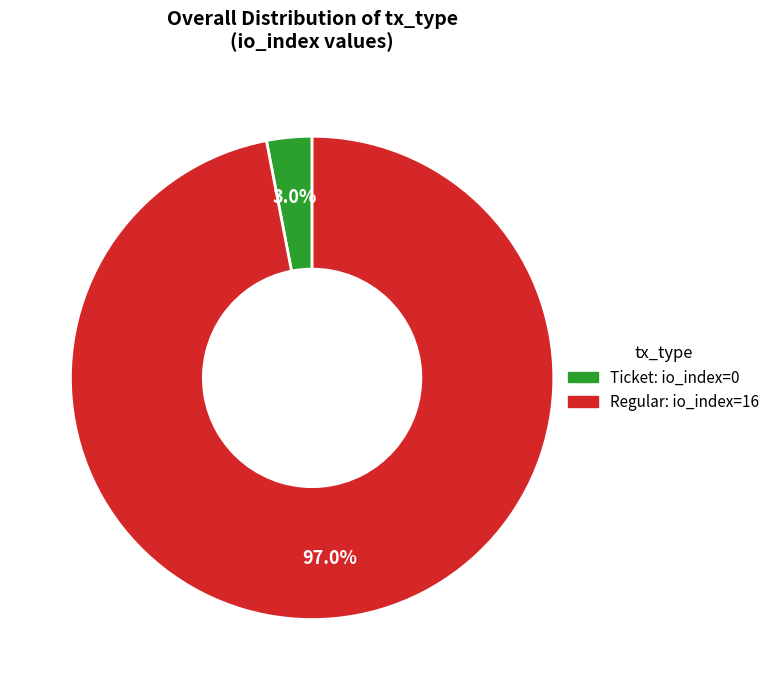

Rank the categories by value from highest to lowest.

Regular, Ticket